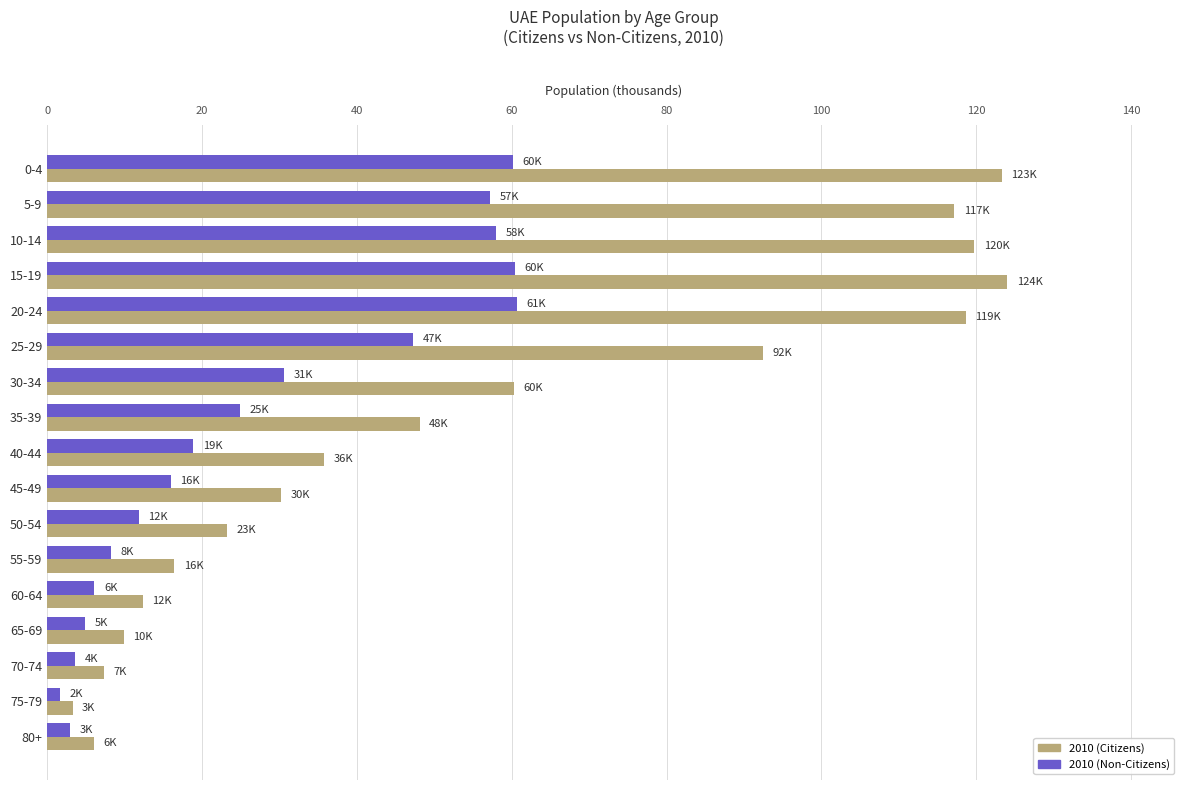

What is the maximum value shown in the chart?

124.0